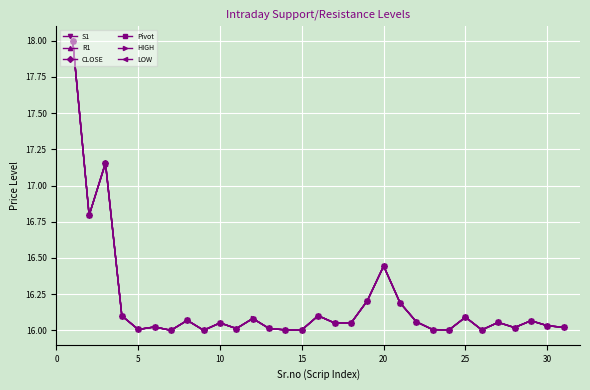

True or false: CLOSE has more than 2 interior local peaks.

True